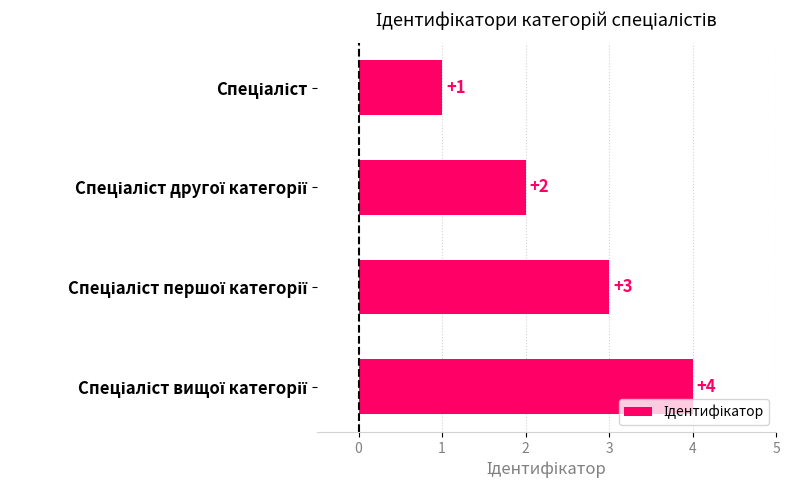

What is the value of the 2nd bar from the top?

2